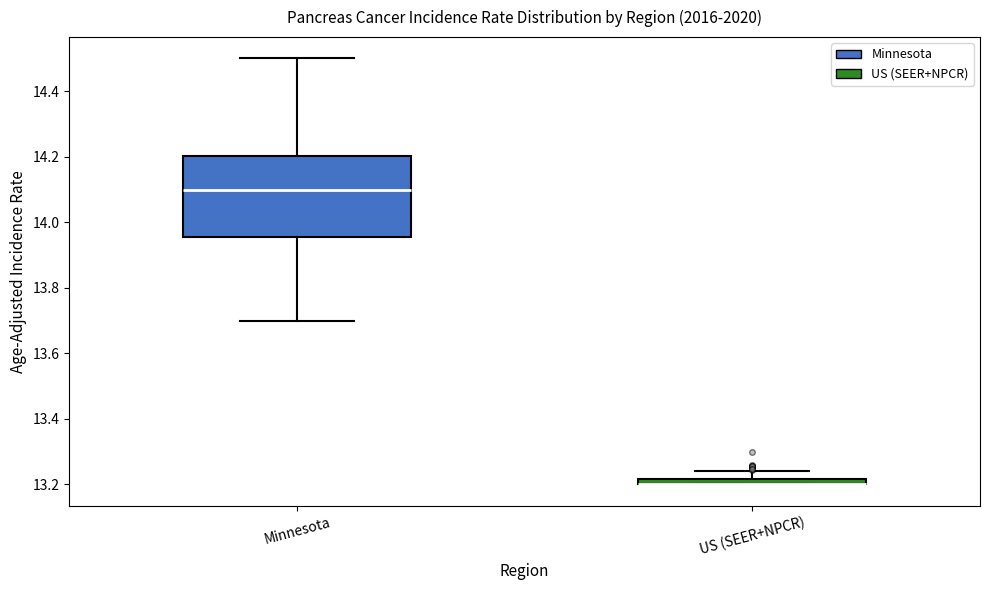

Which box is the tallest, from its lower edge to its upper edge?

Minnesota